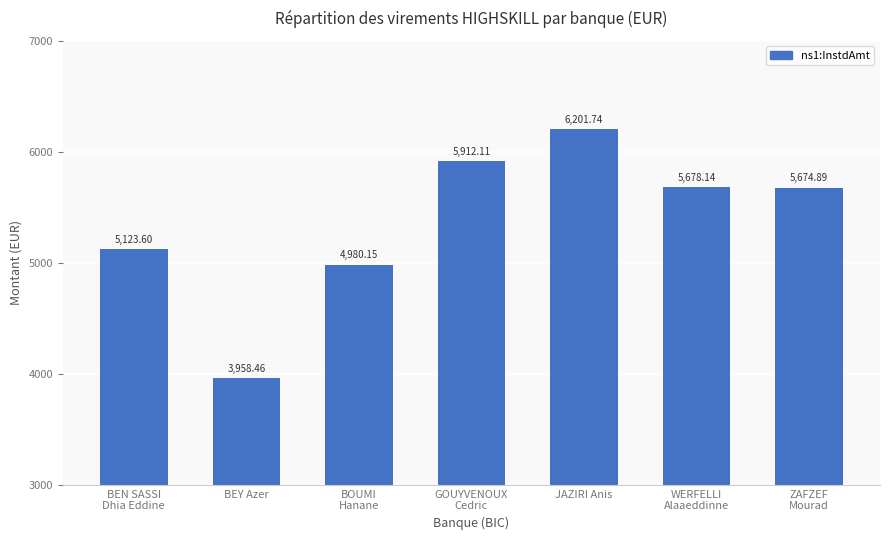

Which label corresponds to the smallest value in the chart?

BEY Azer